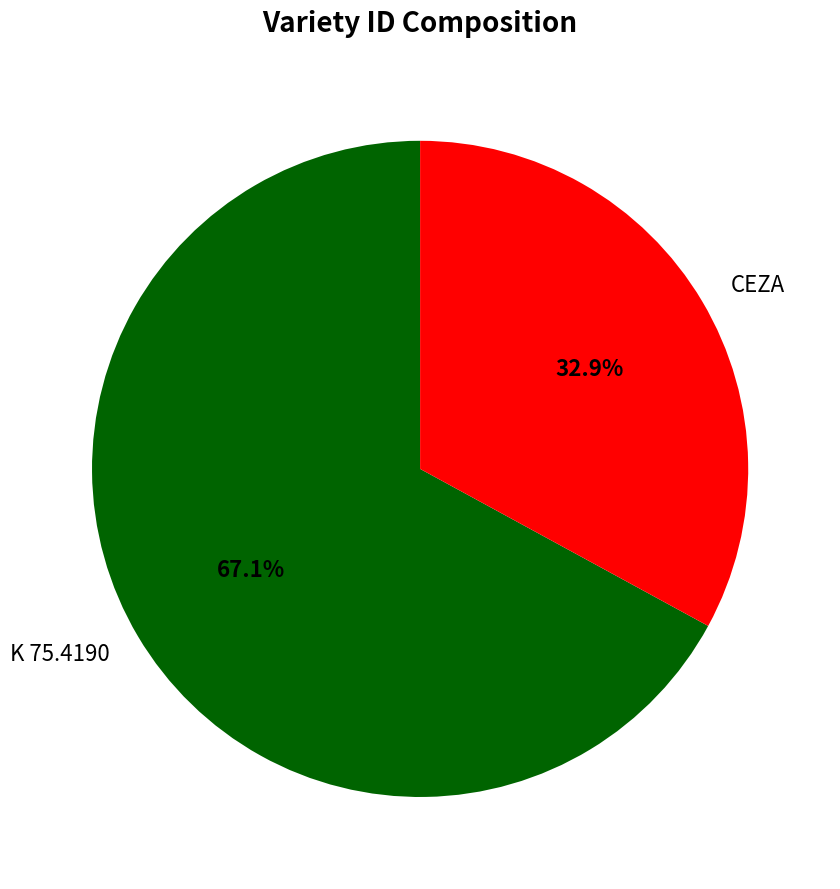

To the nearest percent, what is the difference between the largest and smallest slice percentages?

34%